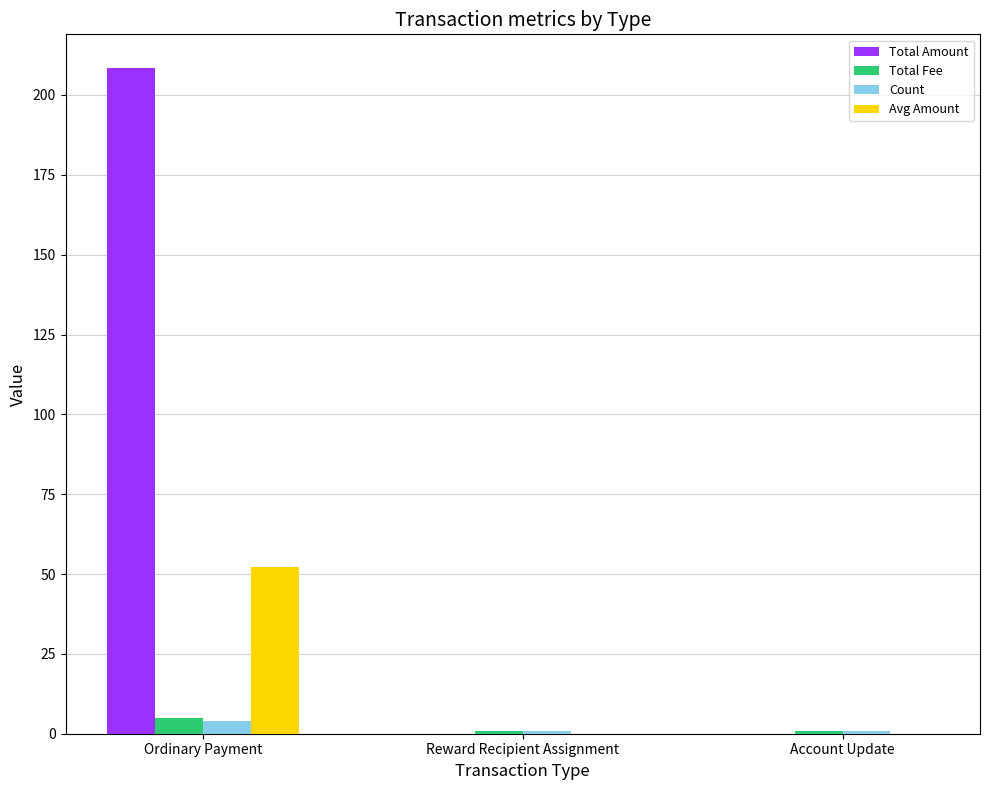

What is the difference between the Total Amount values at Account Update and Ordinary Payment?

208.6